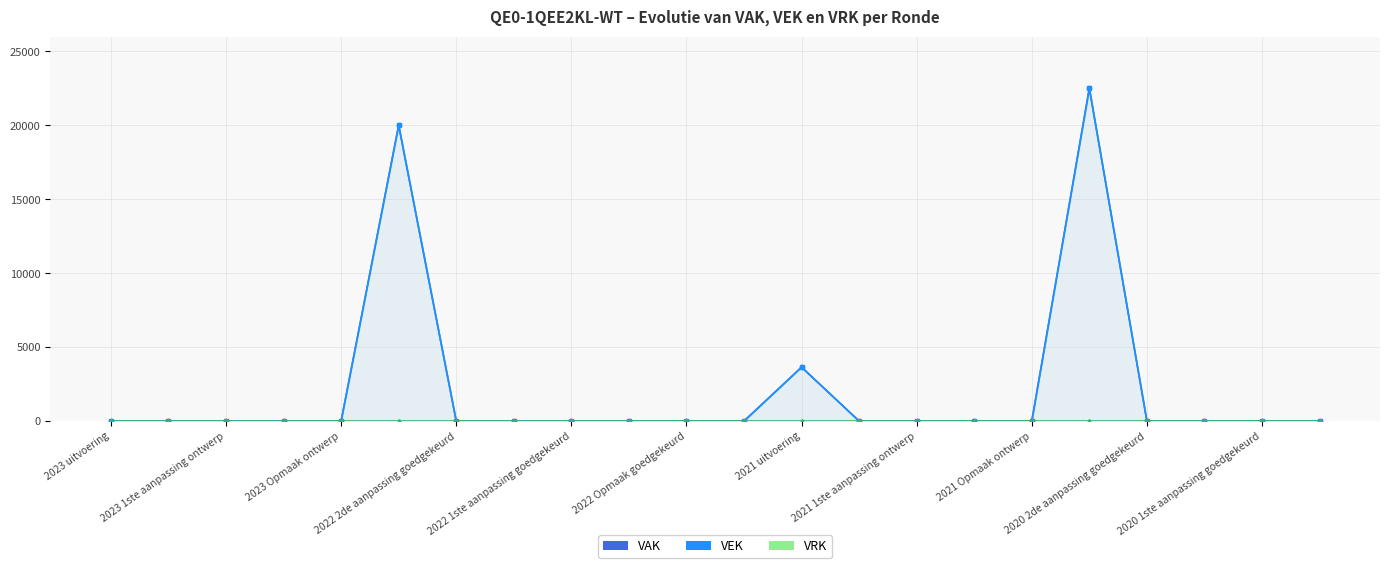

What is the greatest value displayed?

22500